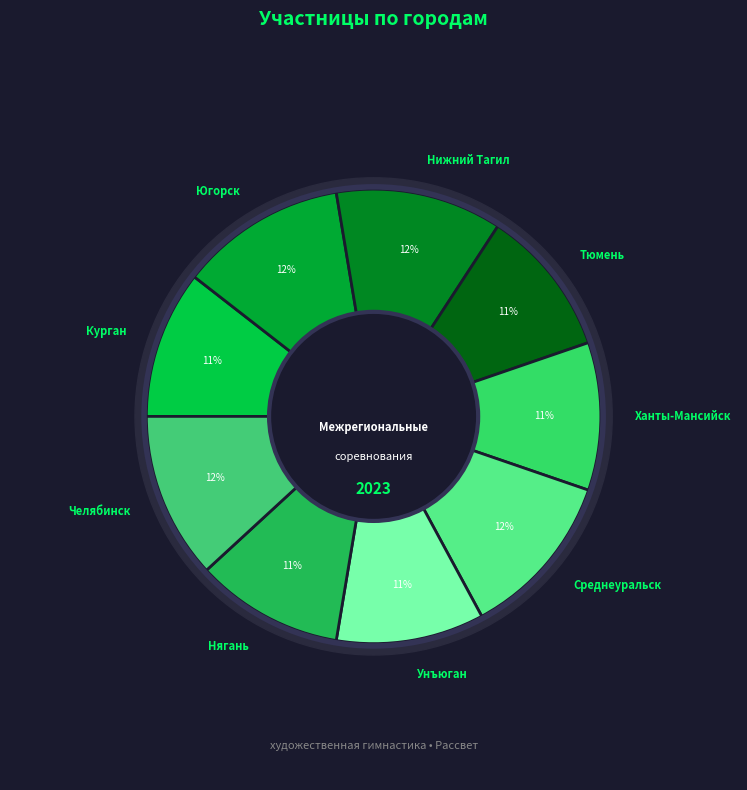

Combined, what portion of the pie is Югорск and Унъюган?

22.4%